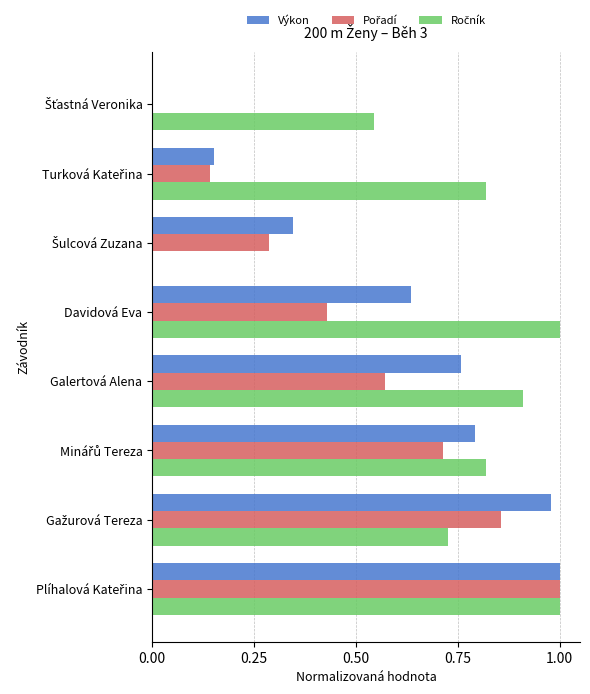

List the series in order of their overall mean, highest first.

Ročník, Výkon, Pořadí